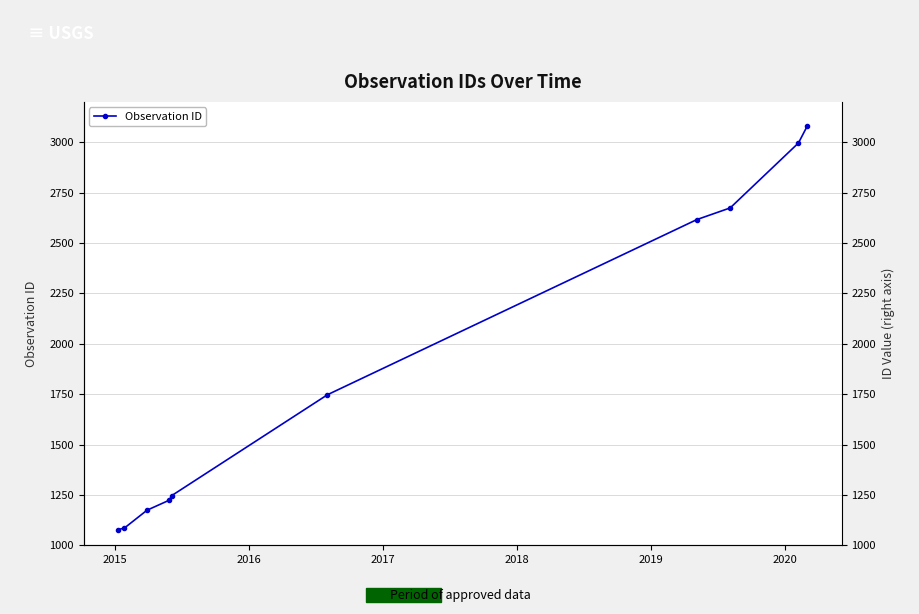

What is the average value?

1892